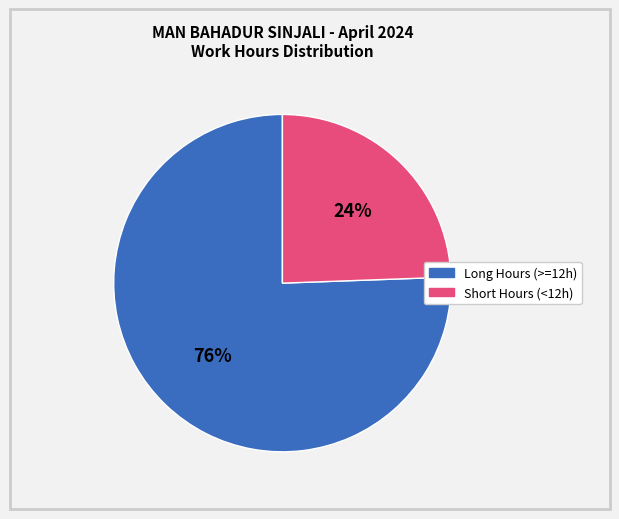

Is there any slice that represents more than half of the pie?

Yes